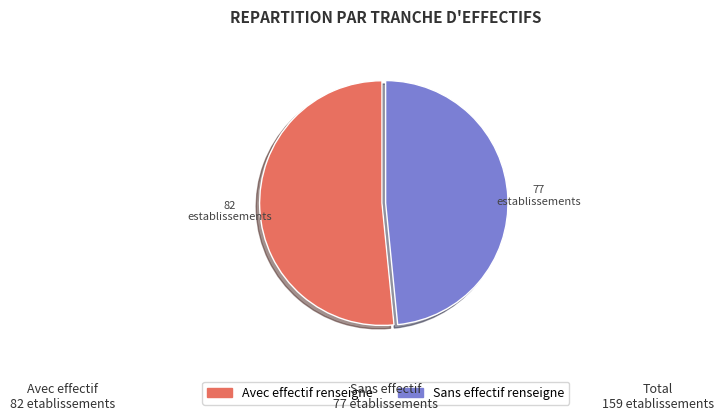

Is there any slice that represents more than half of the pie?

Yes